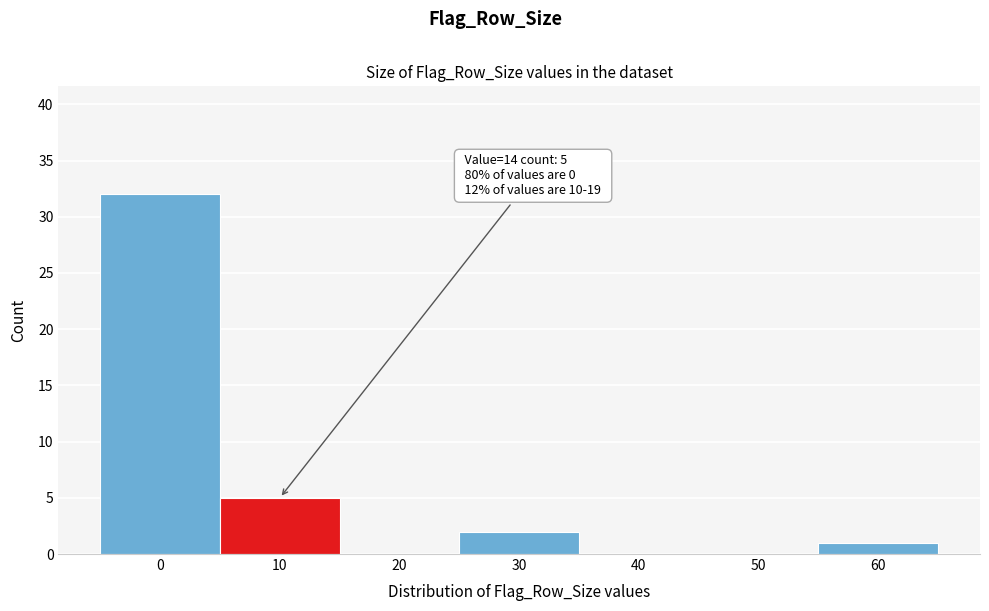

Reading right to left, what are all the values shown in this chart?

60=1	50=0	40=0	30=2	20=0	10=5	0=32